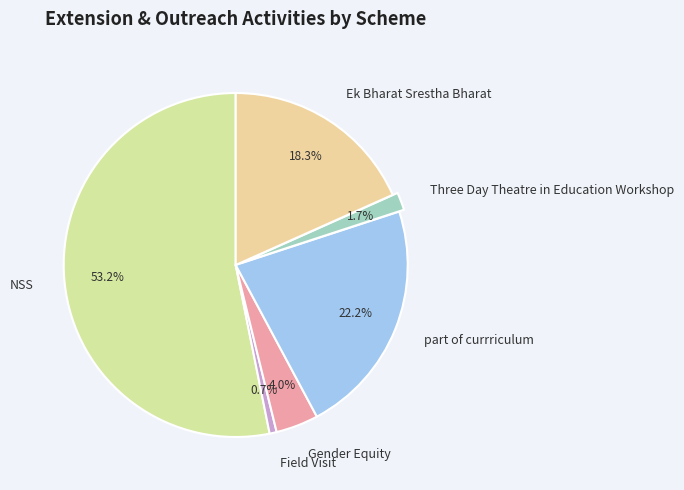

What percentage is the NSS slice, to the nearest percent?

53%